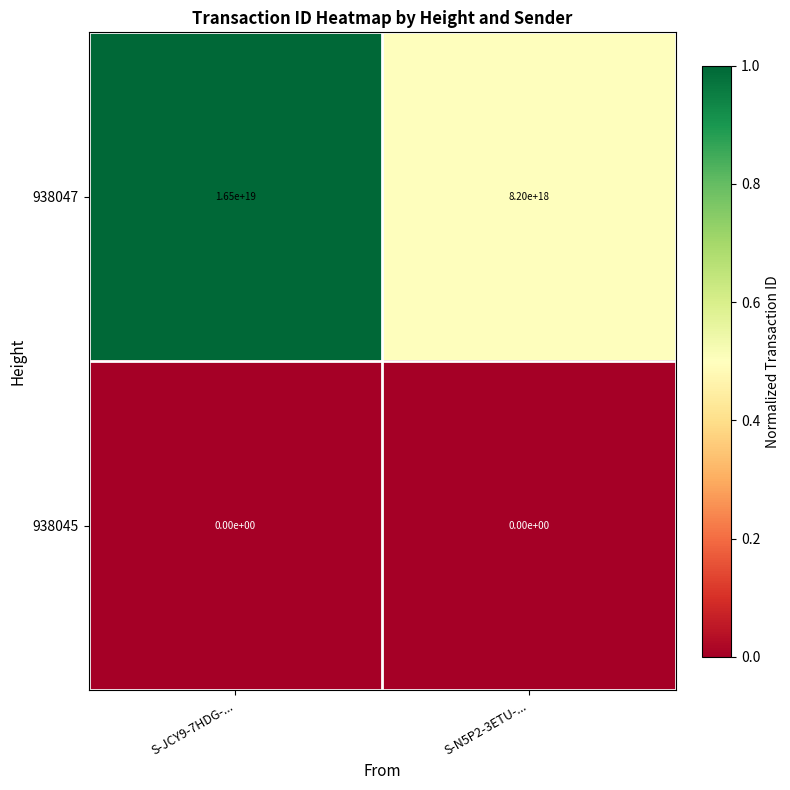

Which category has the highest value across all series?

S-JCY9-7HDG-...